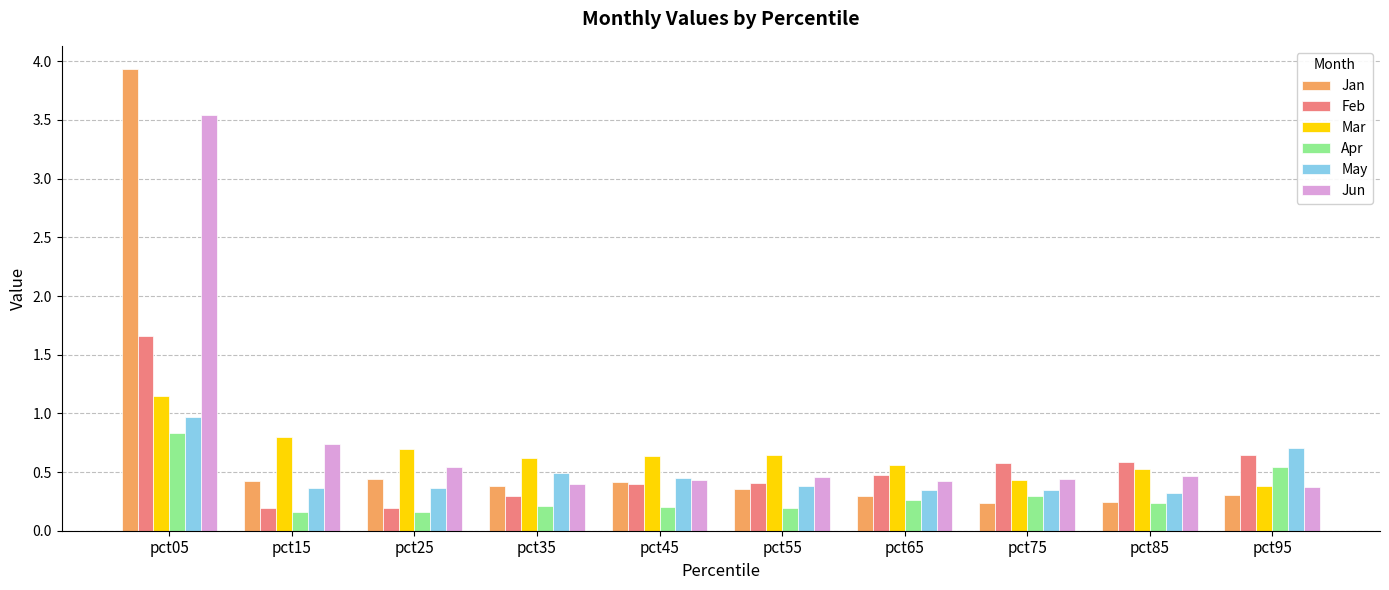

What value does the Jun series have at pct15?

0.7